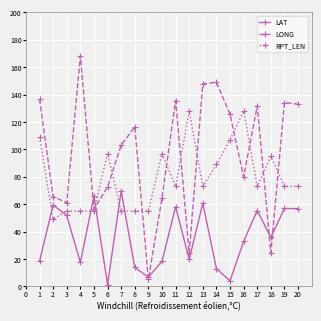

Rank the series by their maximum value, from lowest to highest.

LAT, RPT_LEN, LONG